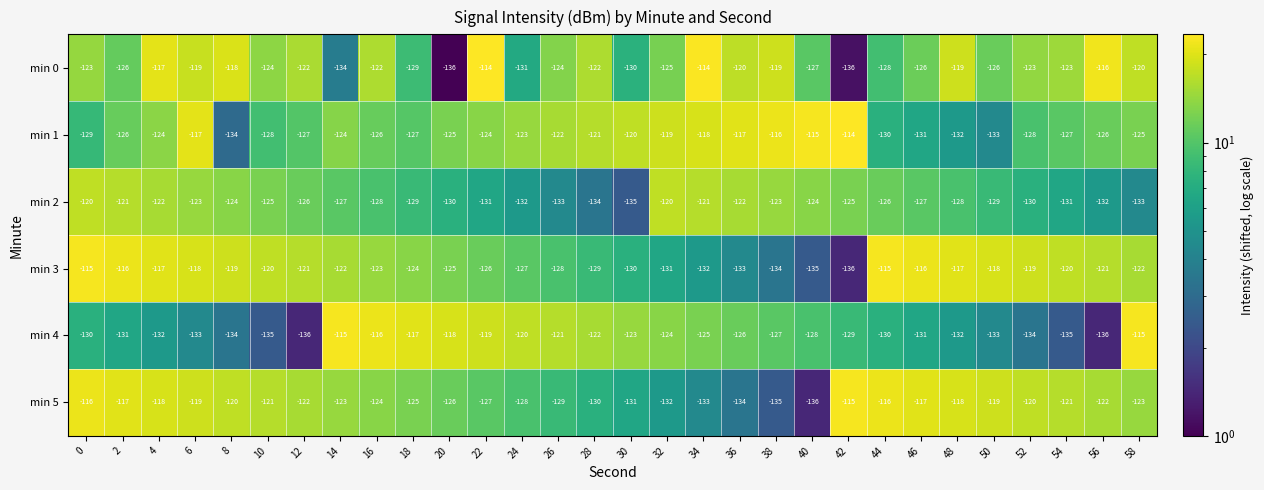

What is the lowest value of the min 3 series?

-136